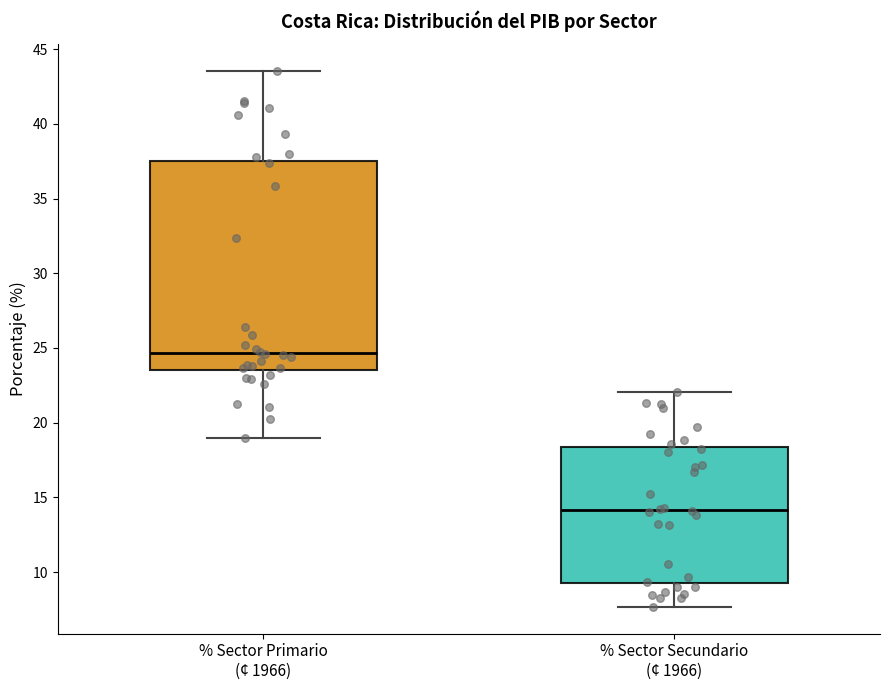

Reading left to right, transcribe this box plot: for each box, give where its median line is, the range the box spans, and where its two whiskers end, as read against the y-axis. The values are not printed on the chart, so give them approximately, as read against the axis.

% Sector Primario (¢ 1966): median 24.5, box 23.5 to 37.5, whiskers 19.0 to 43.5
% Sector Secundario (¢ 1966): median 14.0, box 9.5 to 18.5, whiskers 7.5 to 22.0